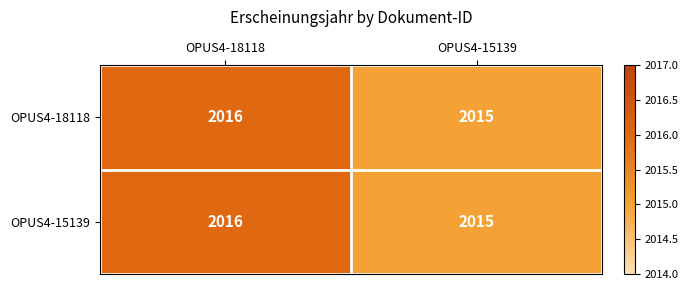

What is the total value across all series at OPUS4-15139?

4030